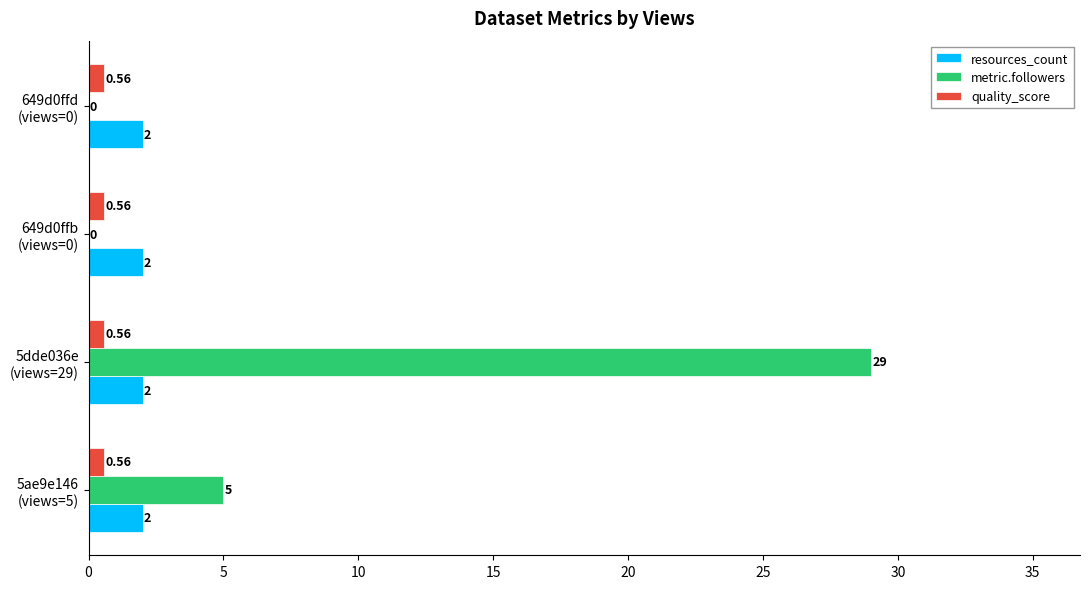

Which series has the largest total across all categories?

metric.followers